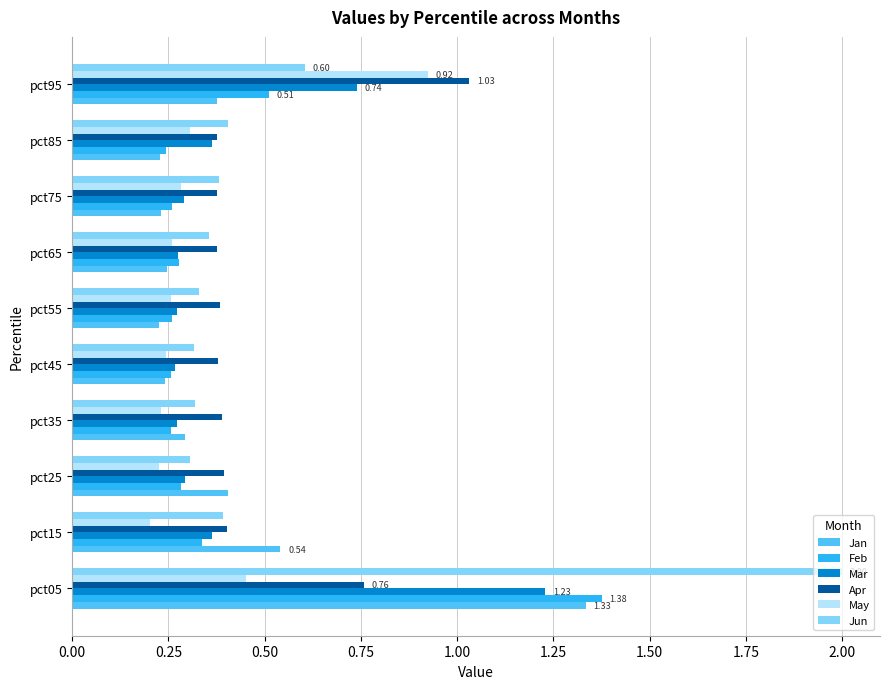

Which series has the largest range (max minus min)?

Jun